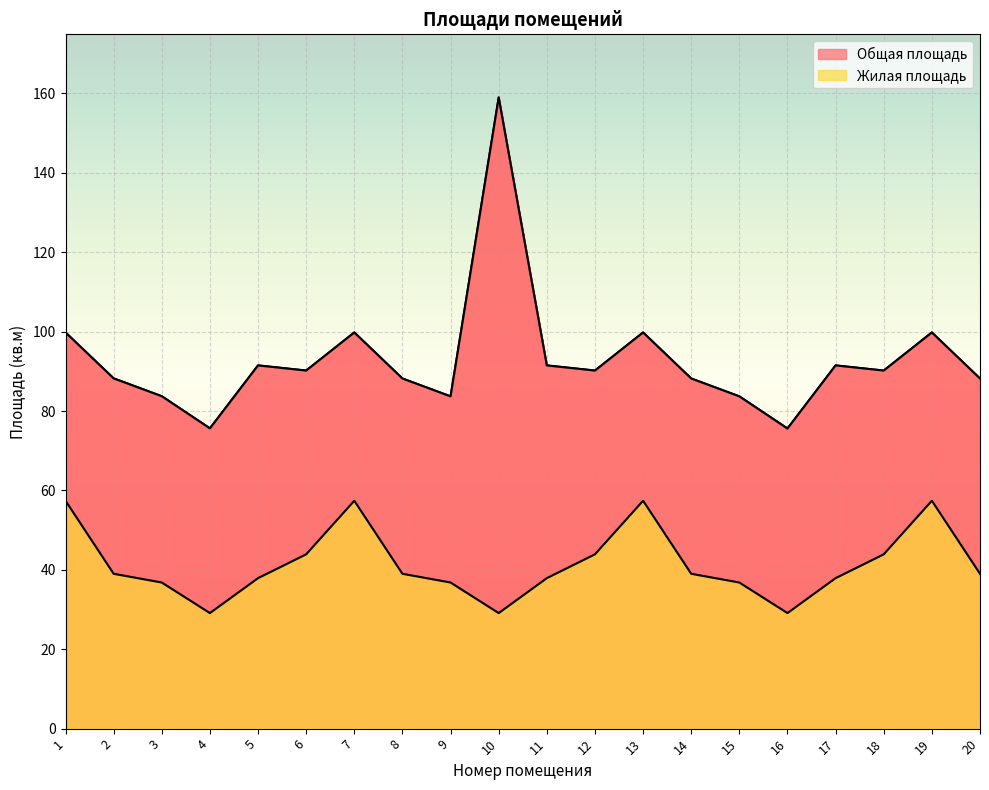

How many lines are shown in the chart?

2